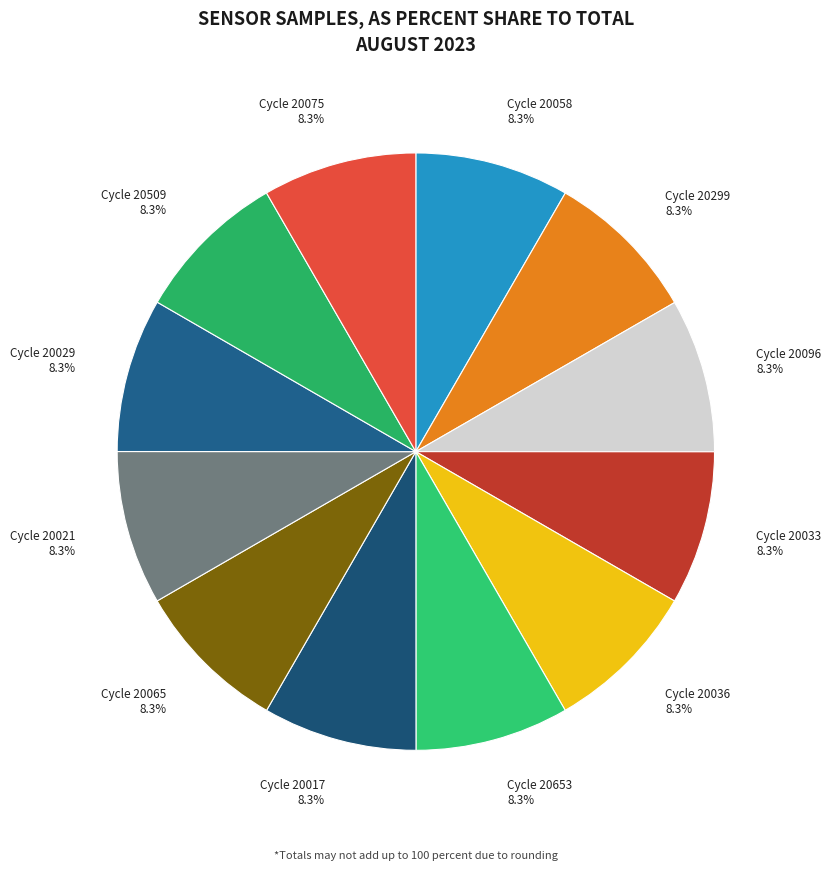

Approximately how many times larger is the value at Cycle 20036 8.3% compared to Cycle 20058 8.3%?

1.0